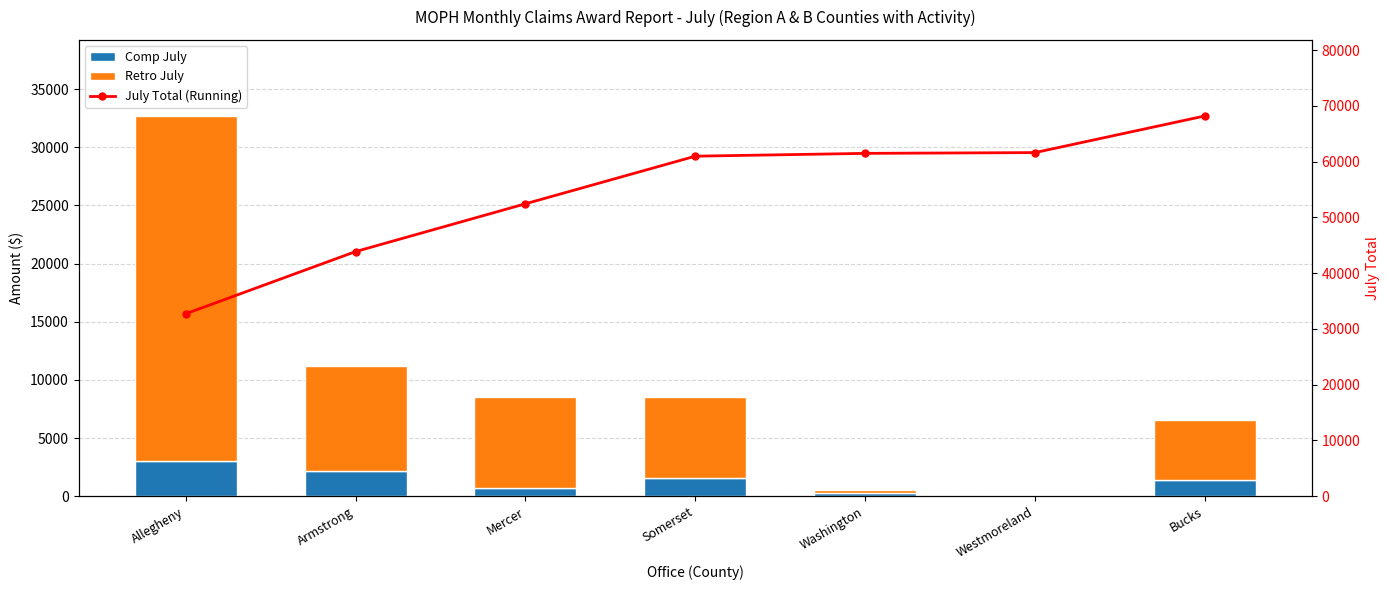

Reading left to right, transcribe all the data shown in this chart.

Comp July: Allegheny=2986	Armstrong=2169	Mercer=685	Somerset=1599	Washington=252	Westmoreland=140	Bucks=1420
Retro July: Allegheny=29714	Armstrong=8988	Mercer=7885	Somerset=6937	Washington=252	Westmoreland=0	Bucks=5154
July Total (Running): Allegheny=32700	Armstrong=43857	Mercer=52427	Somerset=60963	Washington=61467	Westmoreland=61607	Bucks=68181